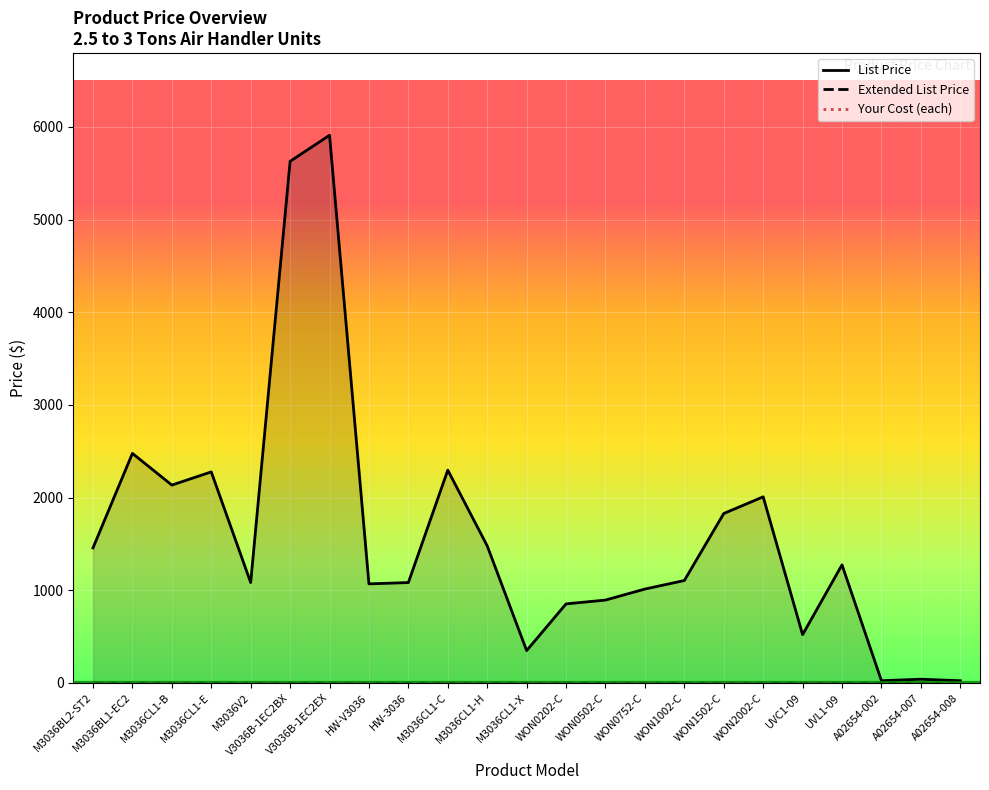

True or false: List Price and Extended List Price intersect in this chart.

False